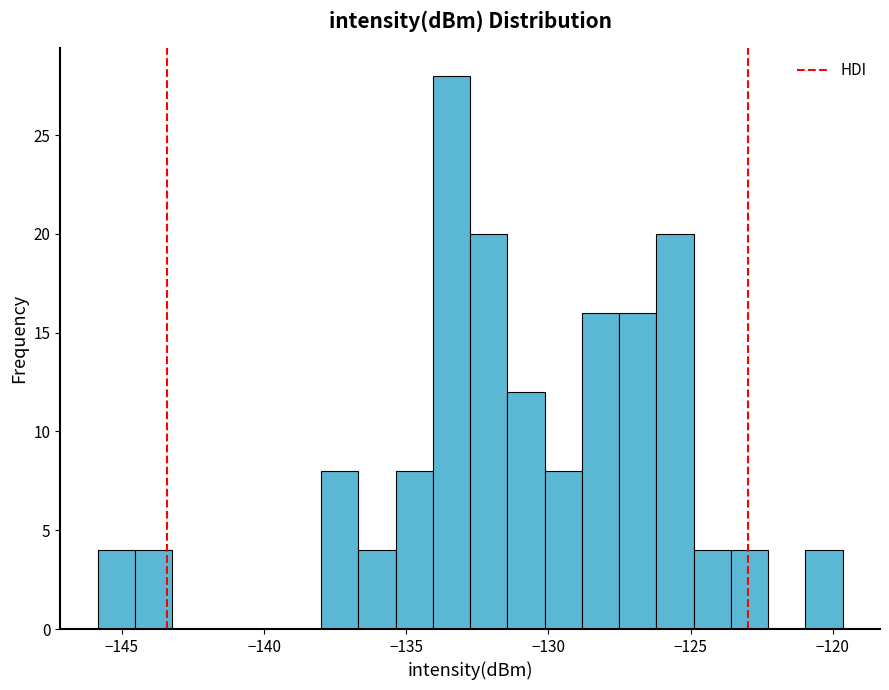

Read against the x-axis, roughly where is the centre of the tallest bar?

-133.5